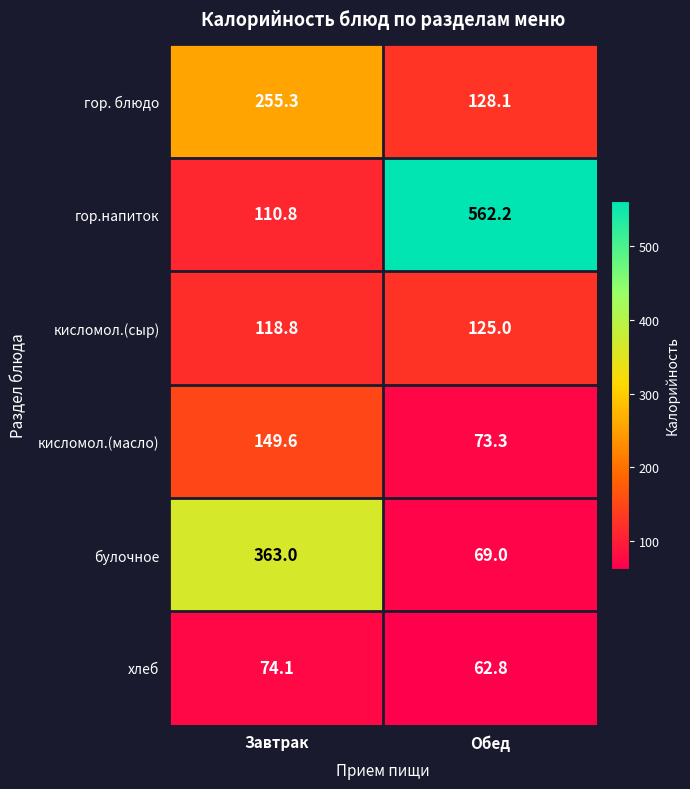

What is the smallest value displayed?

62.8